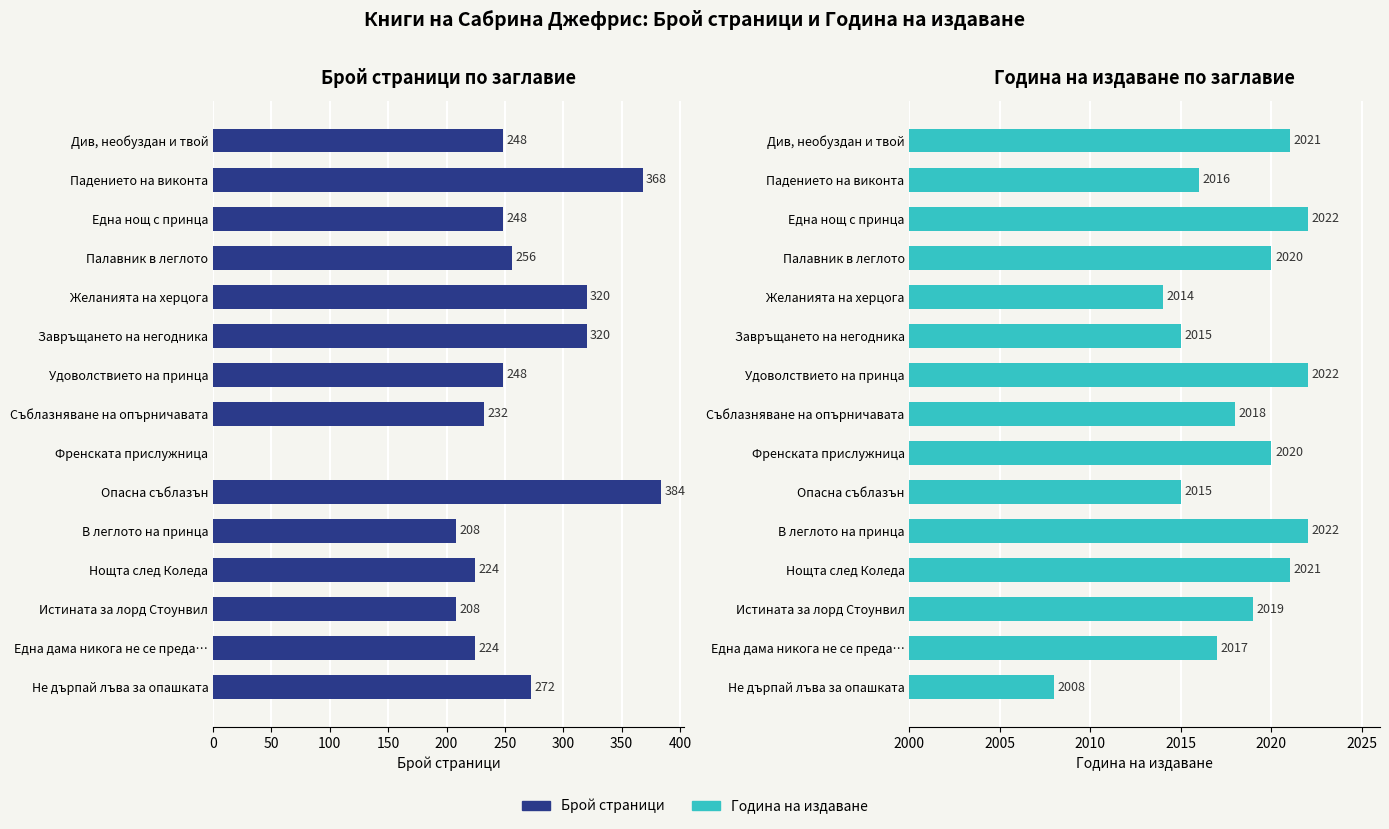

Between Падението на виконта and Нощта след Коледа, which series saw the biggest shift?

Брой страници